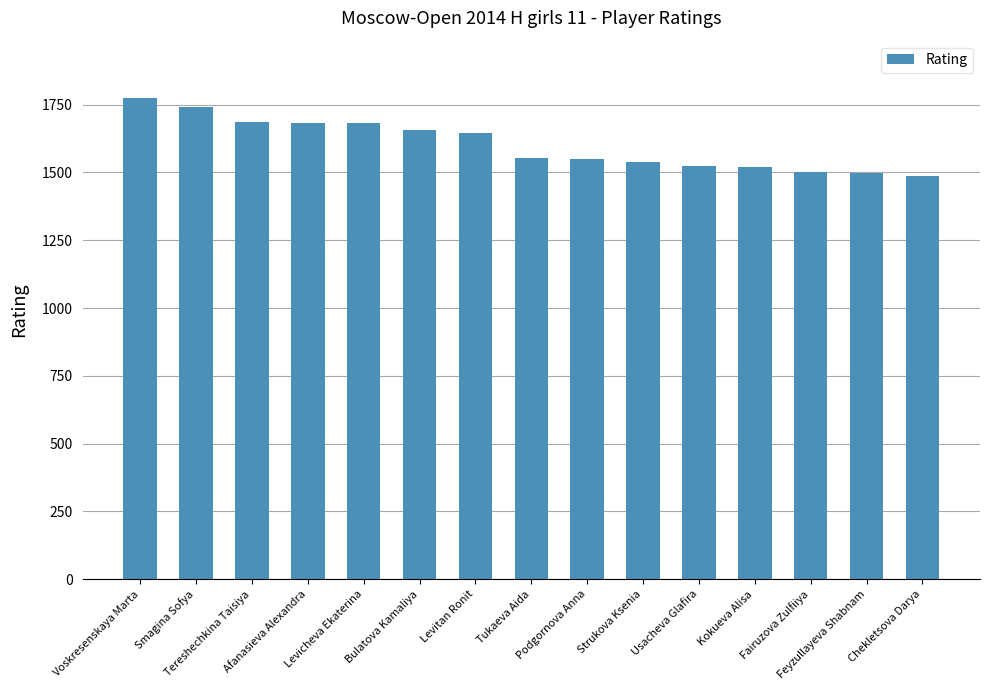

What is the smallest value displayed?

1487